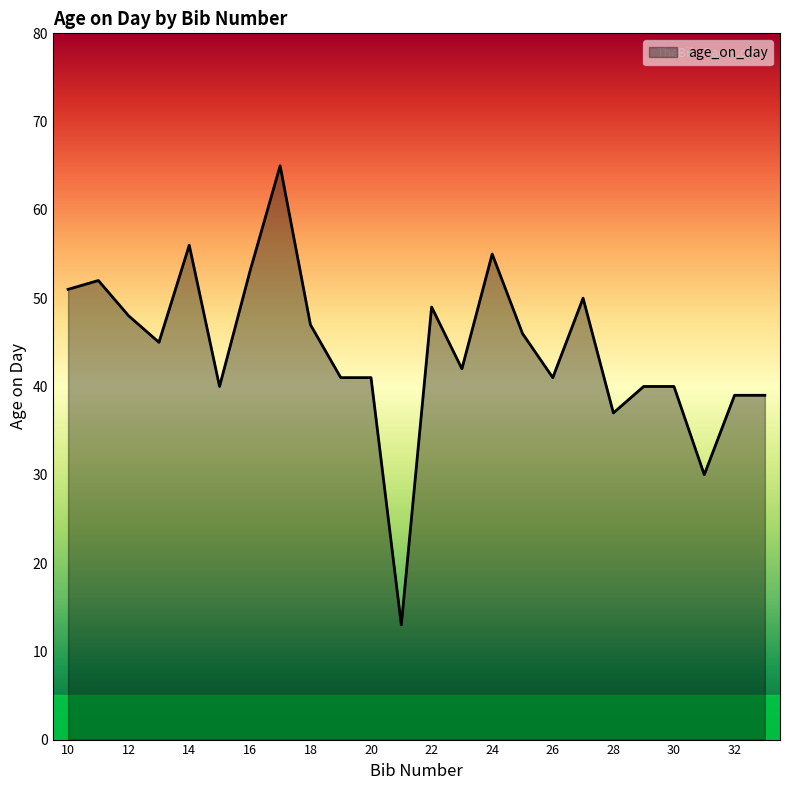

What is the smallest value displayed?

13